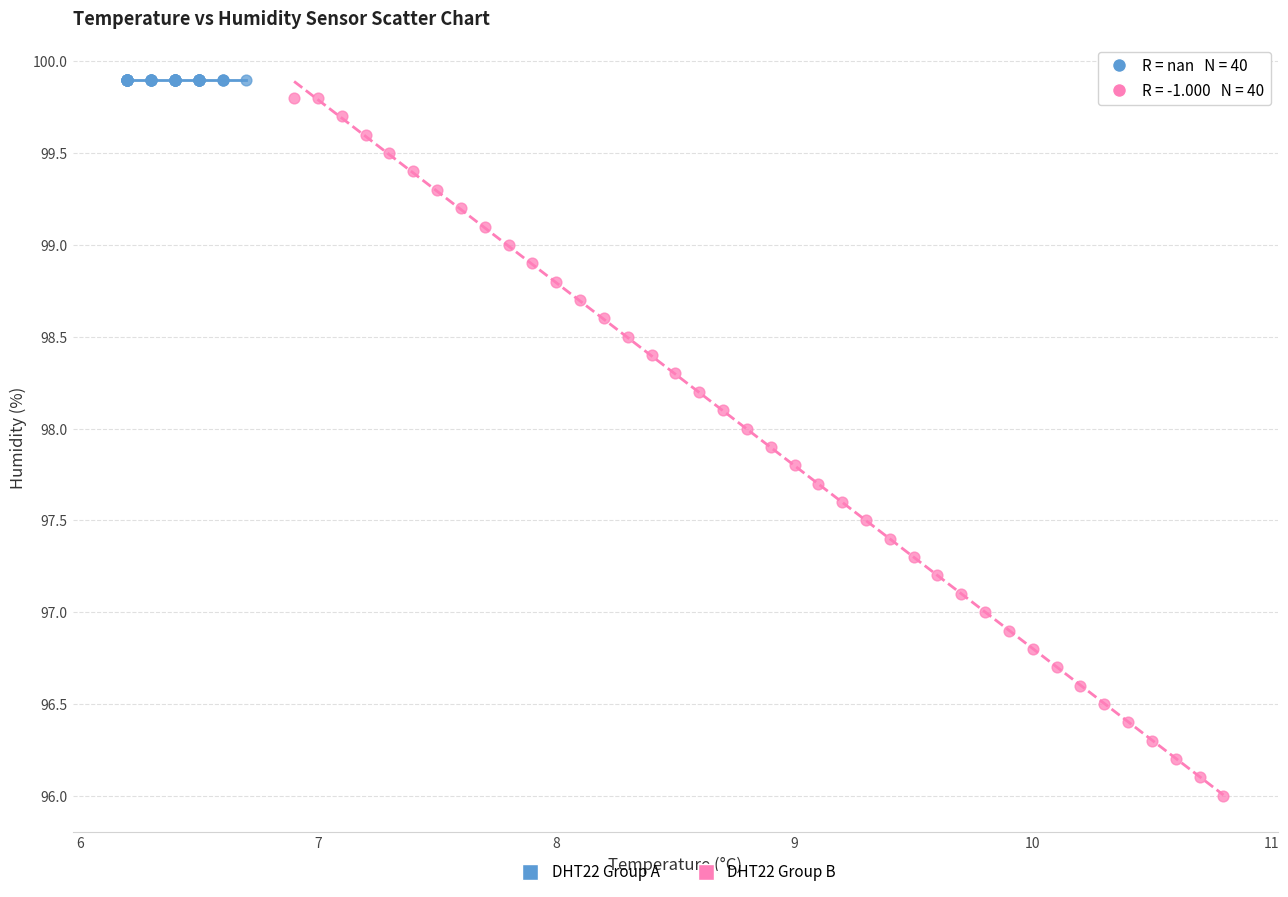

Which series reaches the maximum Y coordinate?

DHT22 Group A